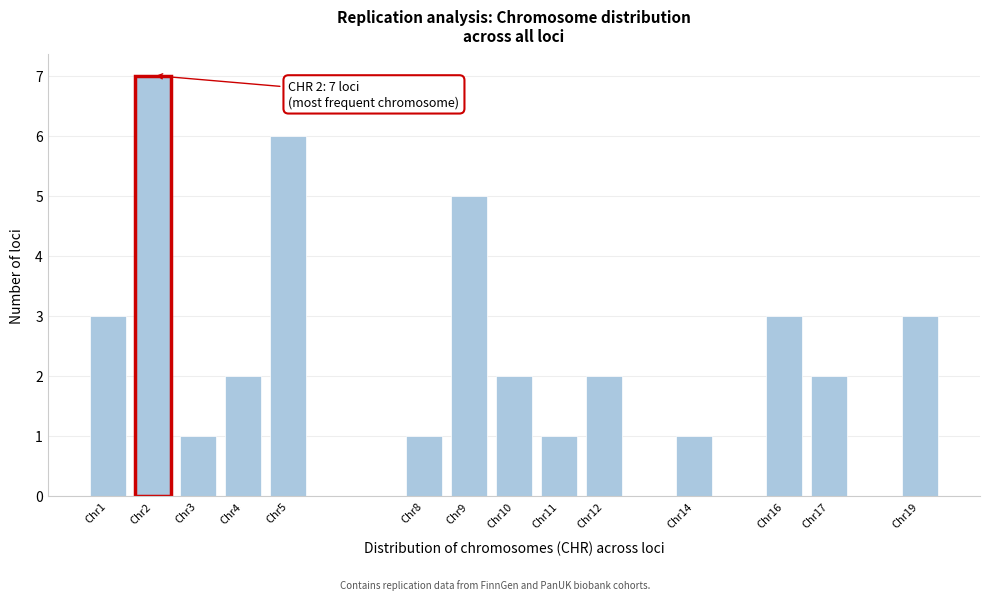

Reading left to right, transcribe all the data shown in this chart.

3	7	1	2	6	1	5	2	1	2	1	3	2	3